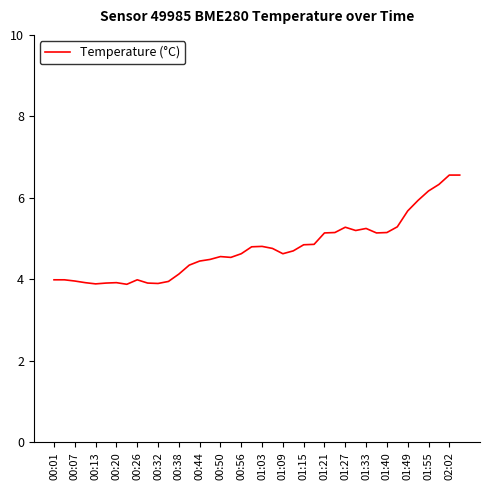

What is the smallest value displayed?

3.9